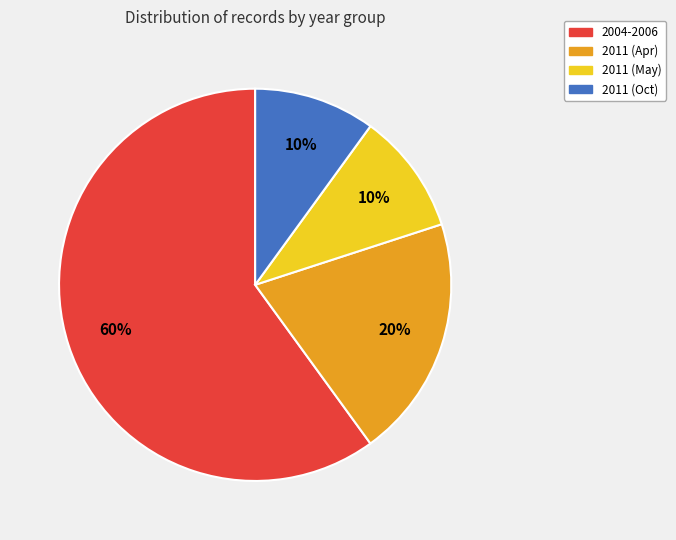

To the nearest percent, what is the difference between the largest and smallest slice percentages?

50%